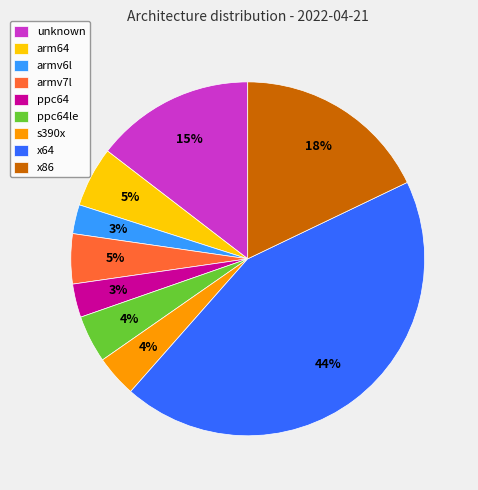

How many segments does this pie chart have?

9